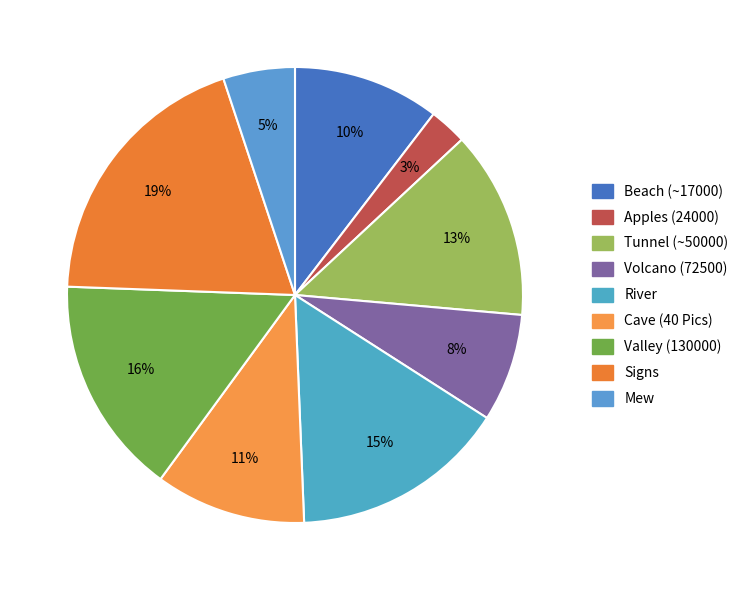

Rank the categories by value from lowest to highest.

Apples (24000), Mew, Volcano (72500), Beach (~17000), Cave (40 Pics), Tunnel (~50000), River, Valley (130000), Signs